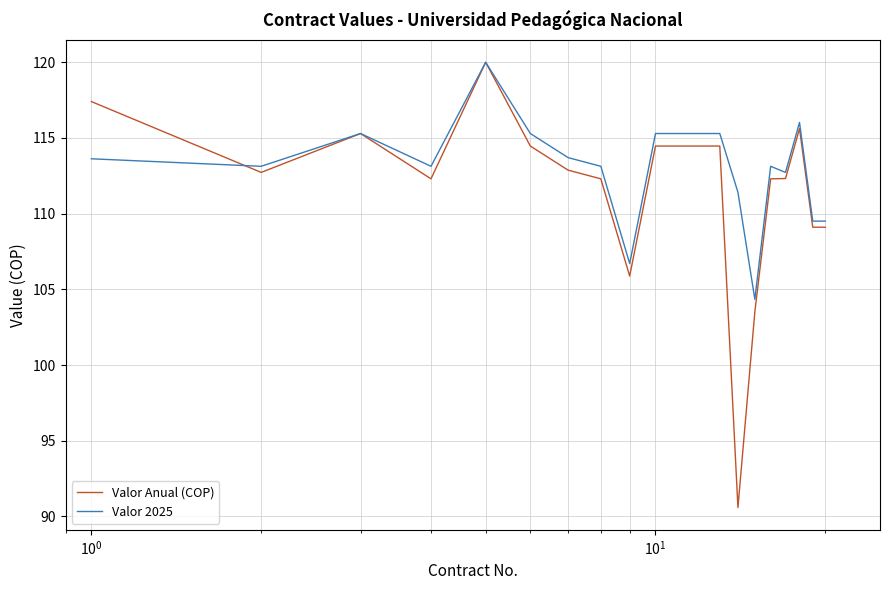

What is the smallest value displayed?

90.6